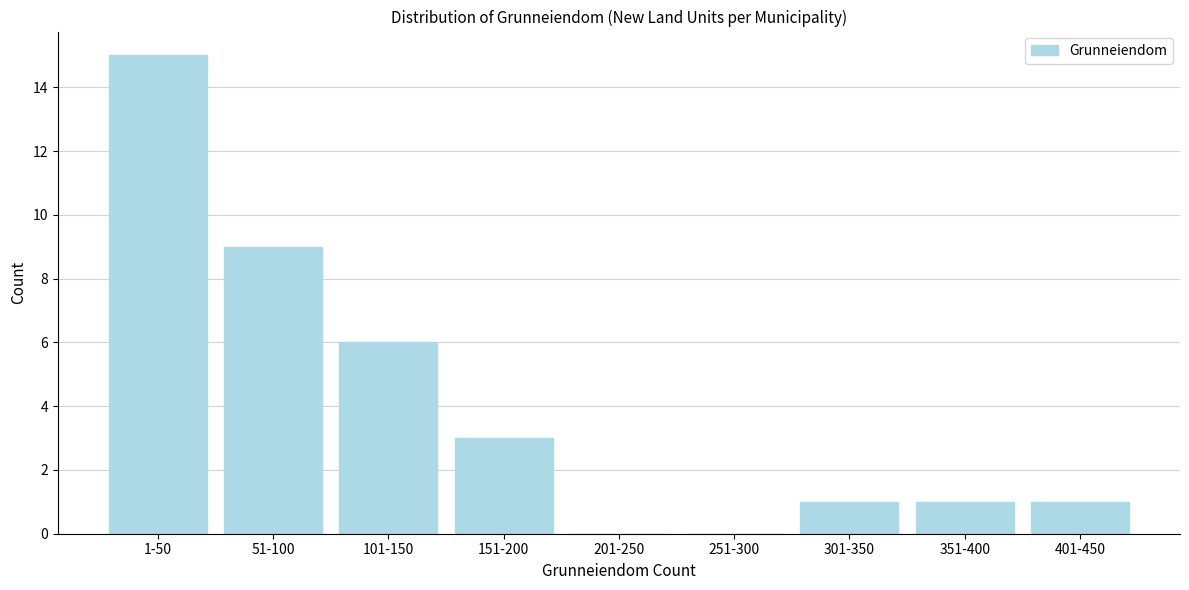

Reading left to right, extract all data points from this chart.

1-50=15	51-100=9	101-150=6	151-200=3	201-250=0	251-300=0	301-350=1	351-400=1	401-450=1